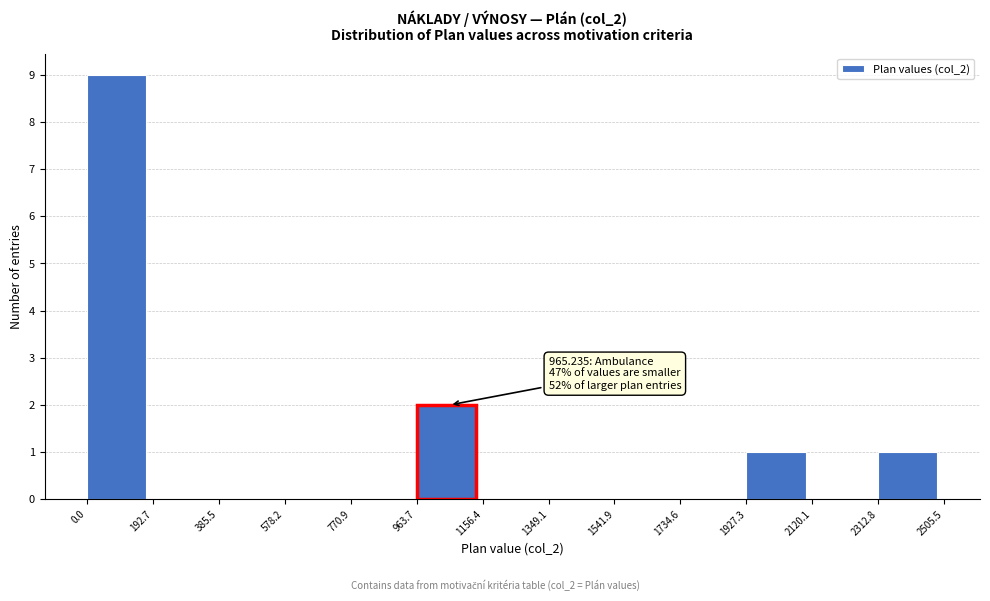

Over which range of the x-axis is the bar tallest?

0.0 to 192.7